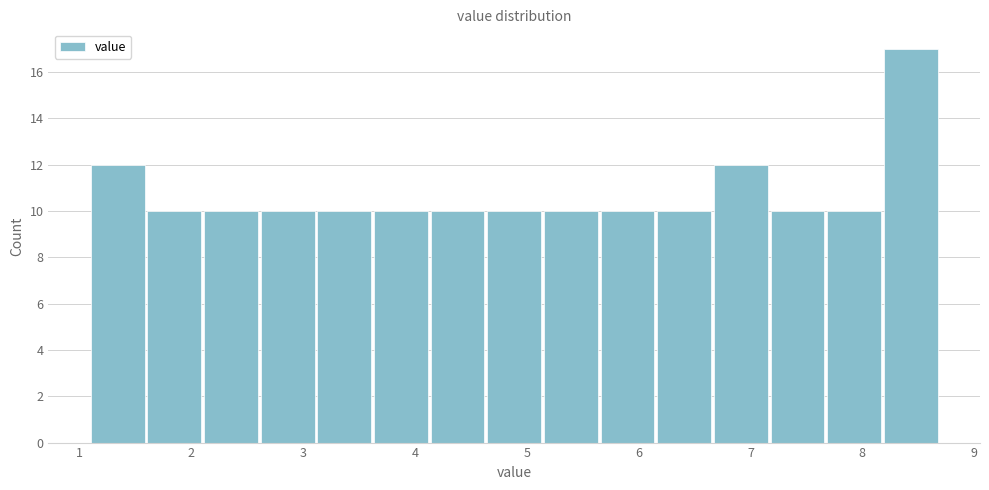

Reading left to right, transcribe this chart: for each bar, give the range it covers on the x-axis and its height. Neither the bar edges nor the heights are printed on the chart, so give them approximately, as read against the axes.

1.1 to 1.6: 12
1.6 to 2.1: 10
2.1 to 2.6: 10
2.6 to 3.1: 10
3.1 to 3.6: 10
3.6 to 4.1: 10
4.1 to 4.6: 10
4.6 to 5.2: 10
5.2 to 5.7: 10
5.7 to 6.2: 10
6.2 to 6.7: 10
6.7 to 7.2: 12
7.2 to 7.7: 10
7.7 to 8.2: 10
8.2 to 8.7: 17